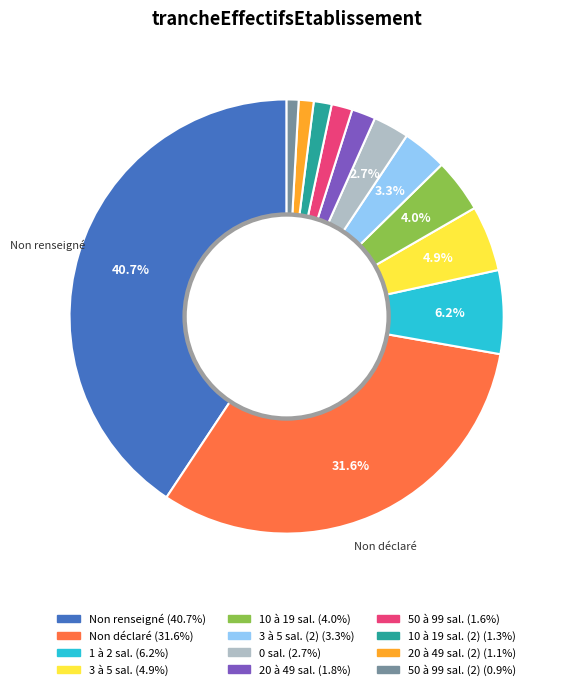

Is there any slice that represents more than half of the pie?

No